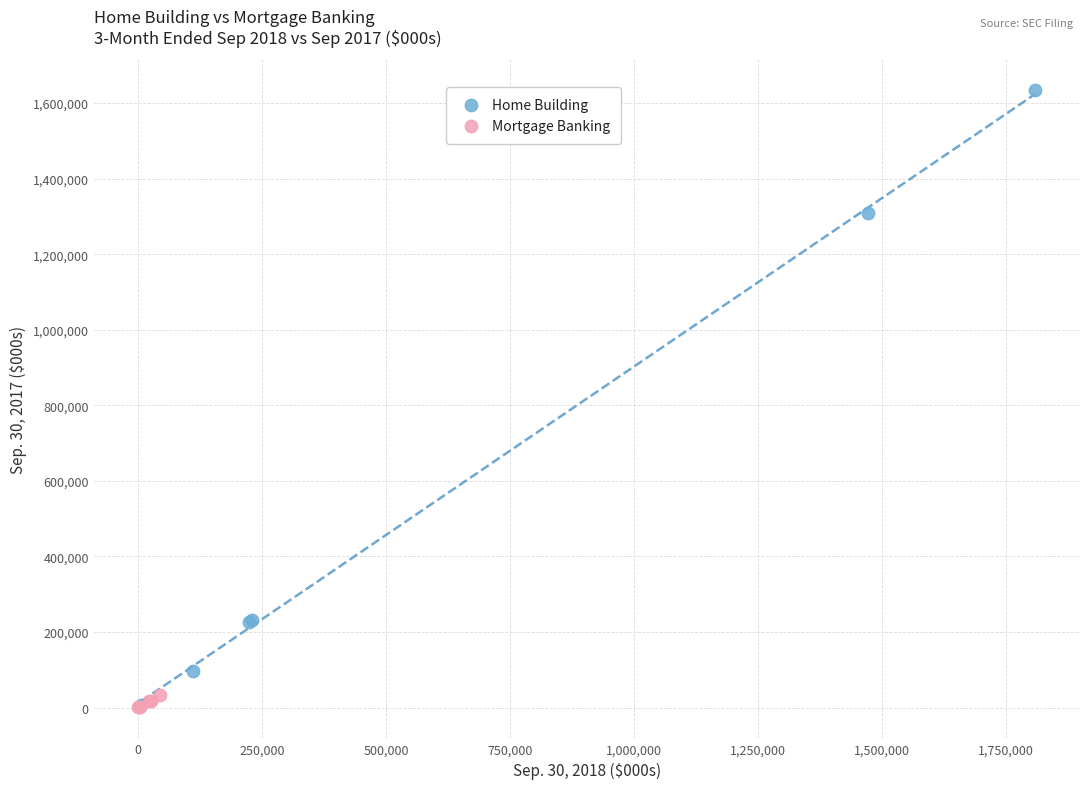

Which series has the largest Y range (max minus min)?

Home Building